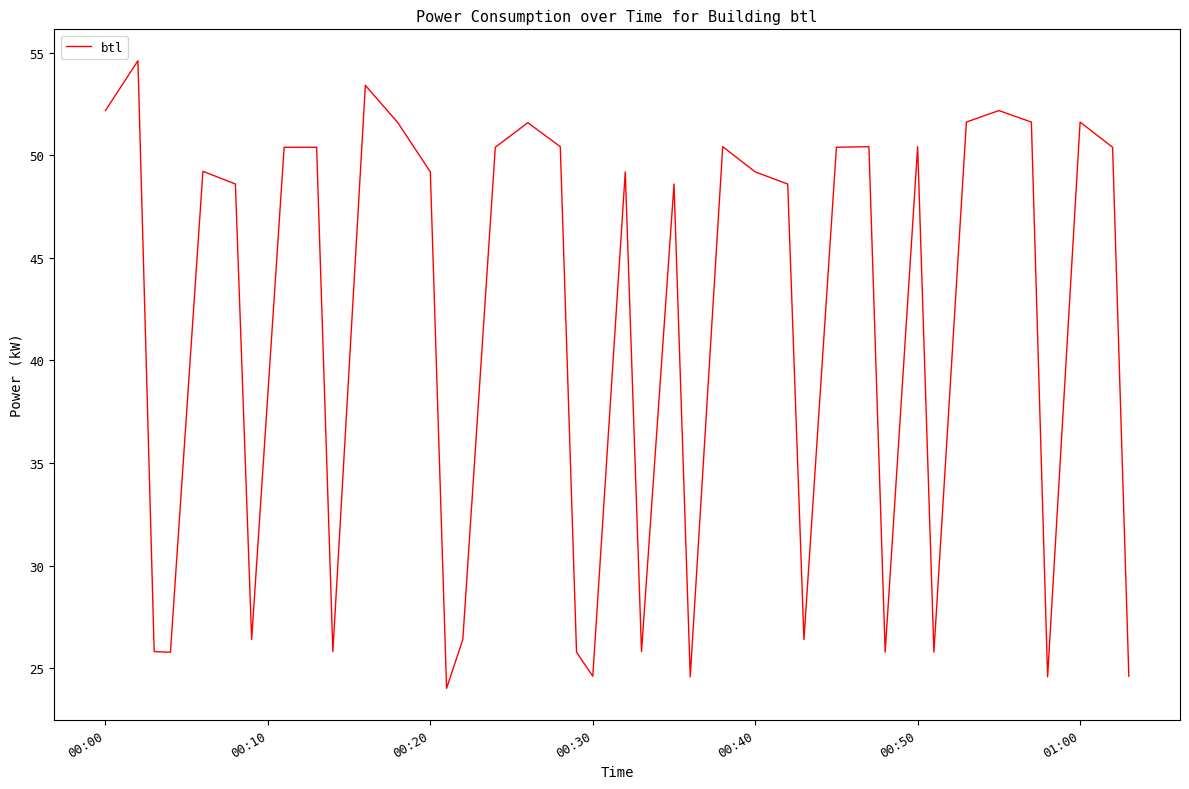

What is the smallest value displayed?

24.0